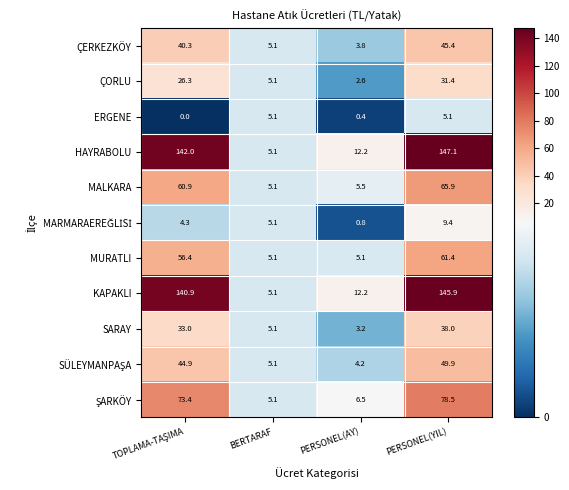

What is the greatest value displayed?

147.1